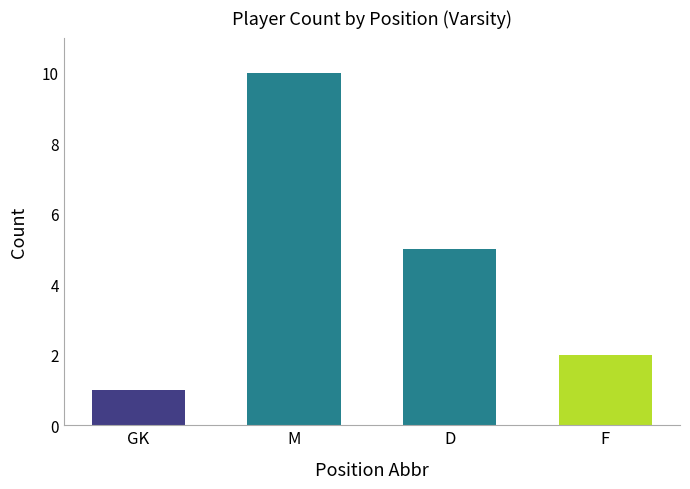

List the labels in order of value, largest first.

M, D, F, GK